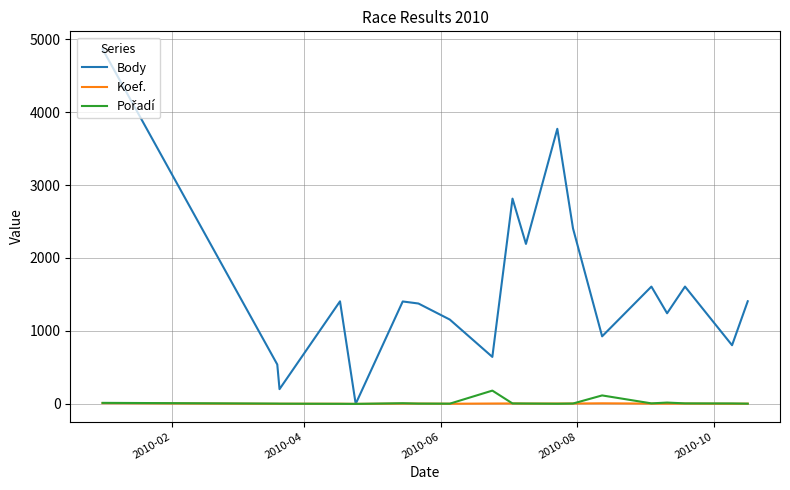

Which series has the largest range (max minus min)?

Body